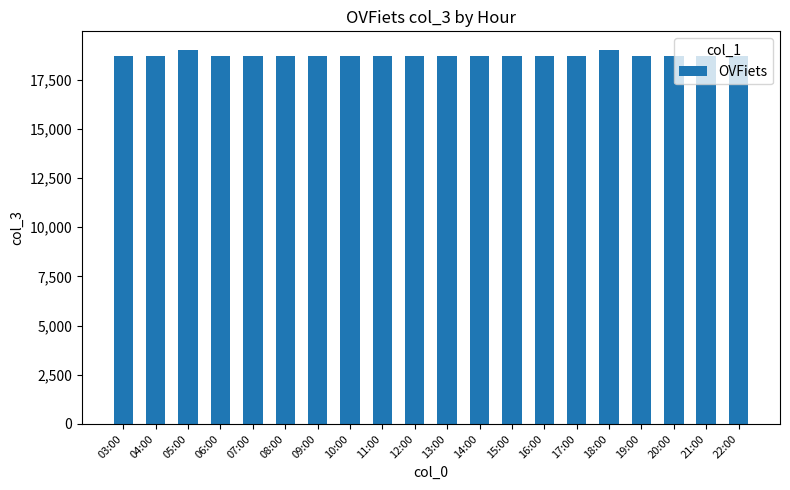

What is the minimum value shown in the chart?

18720